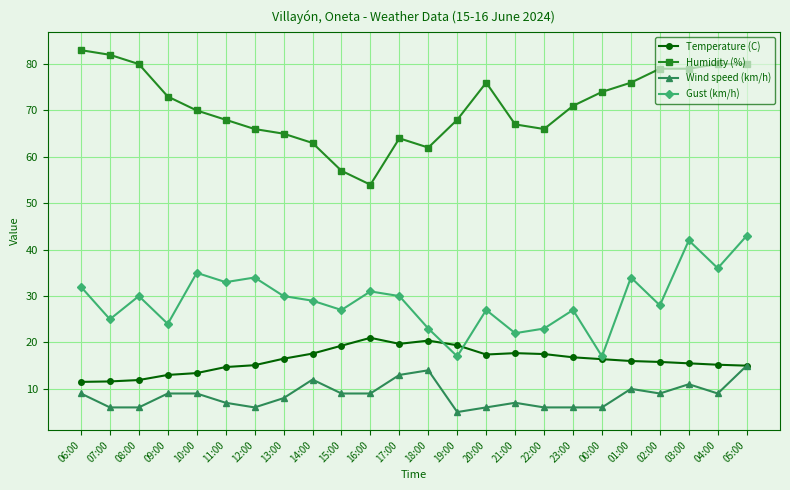

The value of Wind speed (km/h) at 19:00 is 5.0. True or false?

True